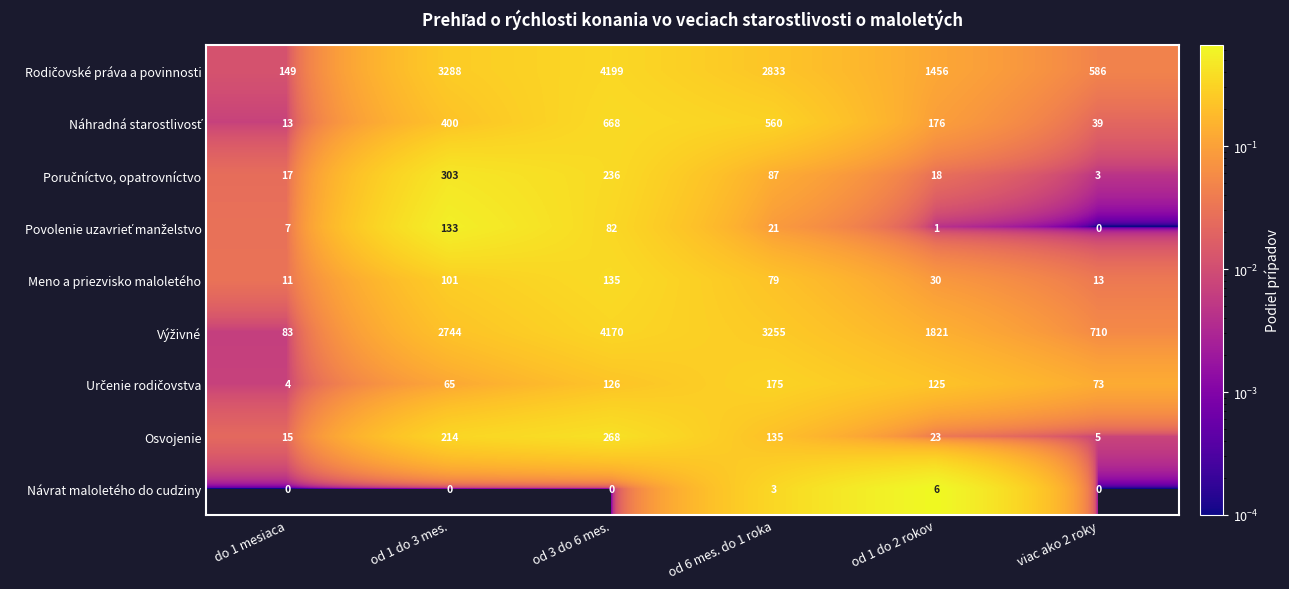

The value of Meno a priezvisko maloletého at viac ako 2 roky is 18. True or false?

False